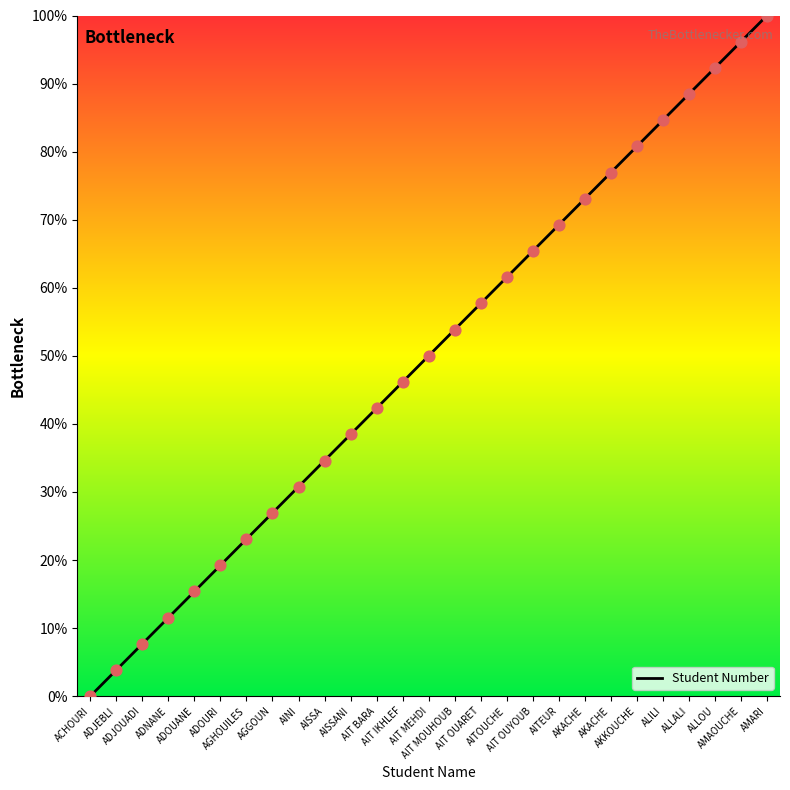

What is the ratio of the value at ADOURI to the value at ADOUANE?

1.3